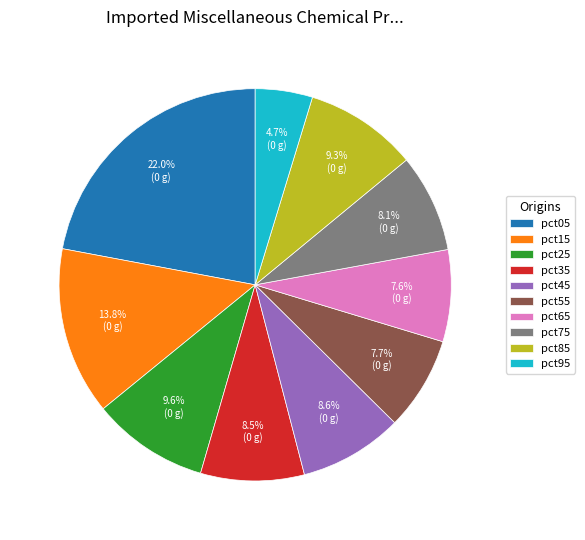

The pct45 slice represents 1% of the pie. True or false?

False